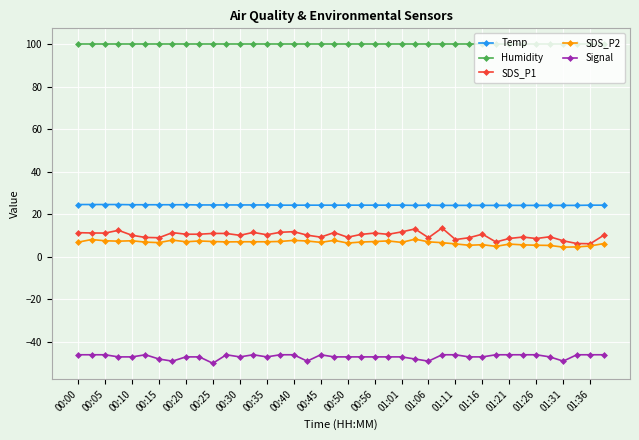

What is the value of the Humidity point at the 21st from the left?

99.9